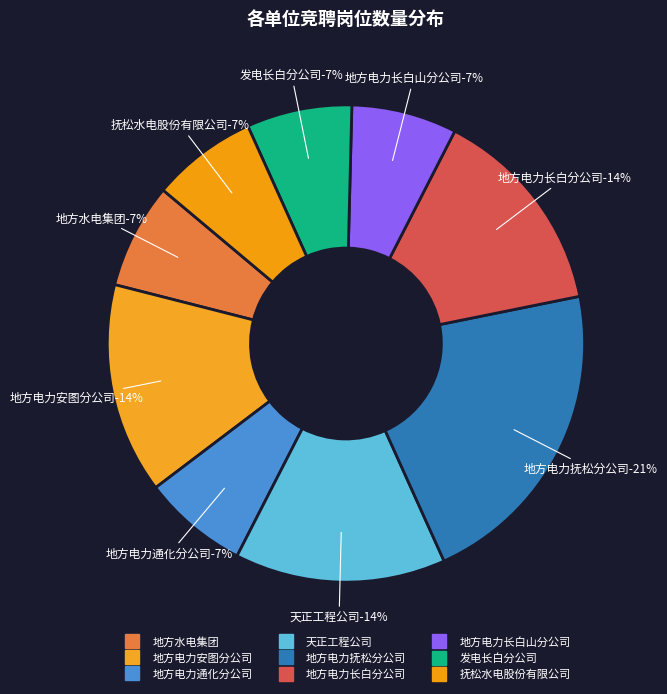

Do 发电长白分公司 and 地方水电集团 together represent more than half of the pie?

No